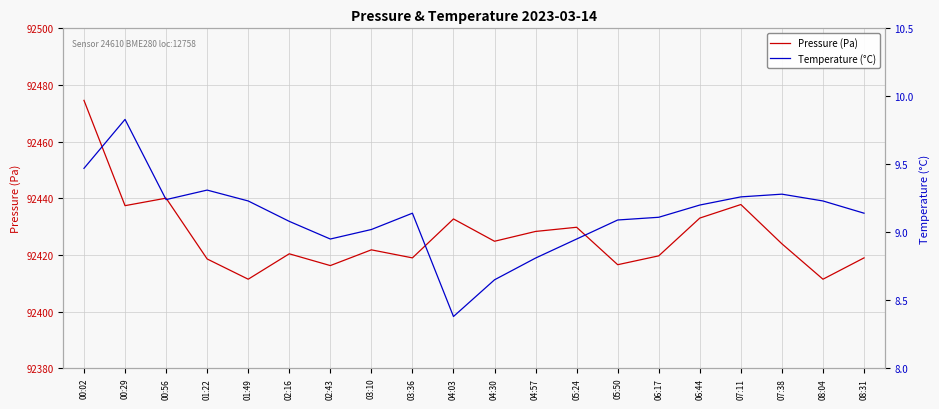

What is the smallest value displayed?

8.4